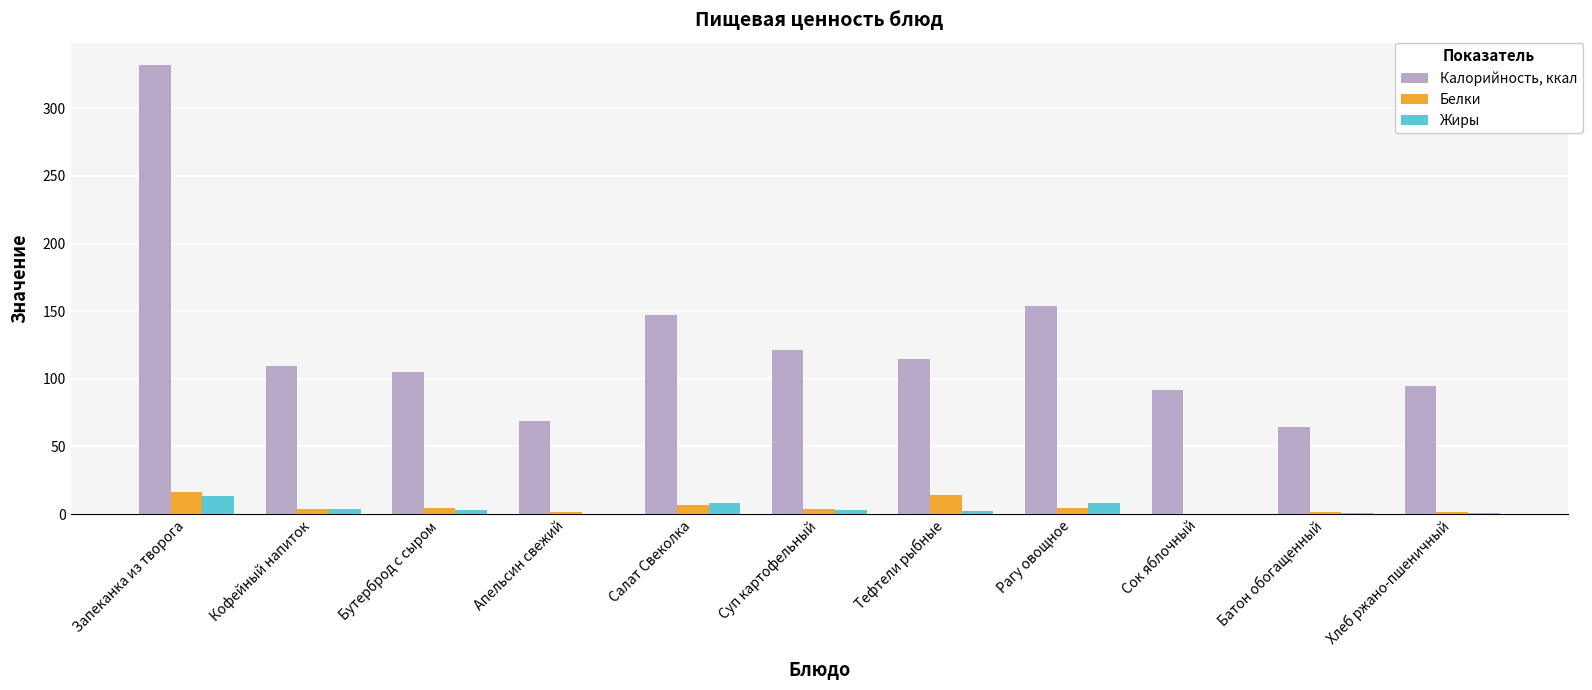

Are the bars grouped side by side (vs. stacked)?

Yes